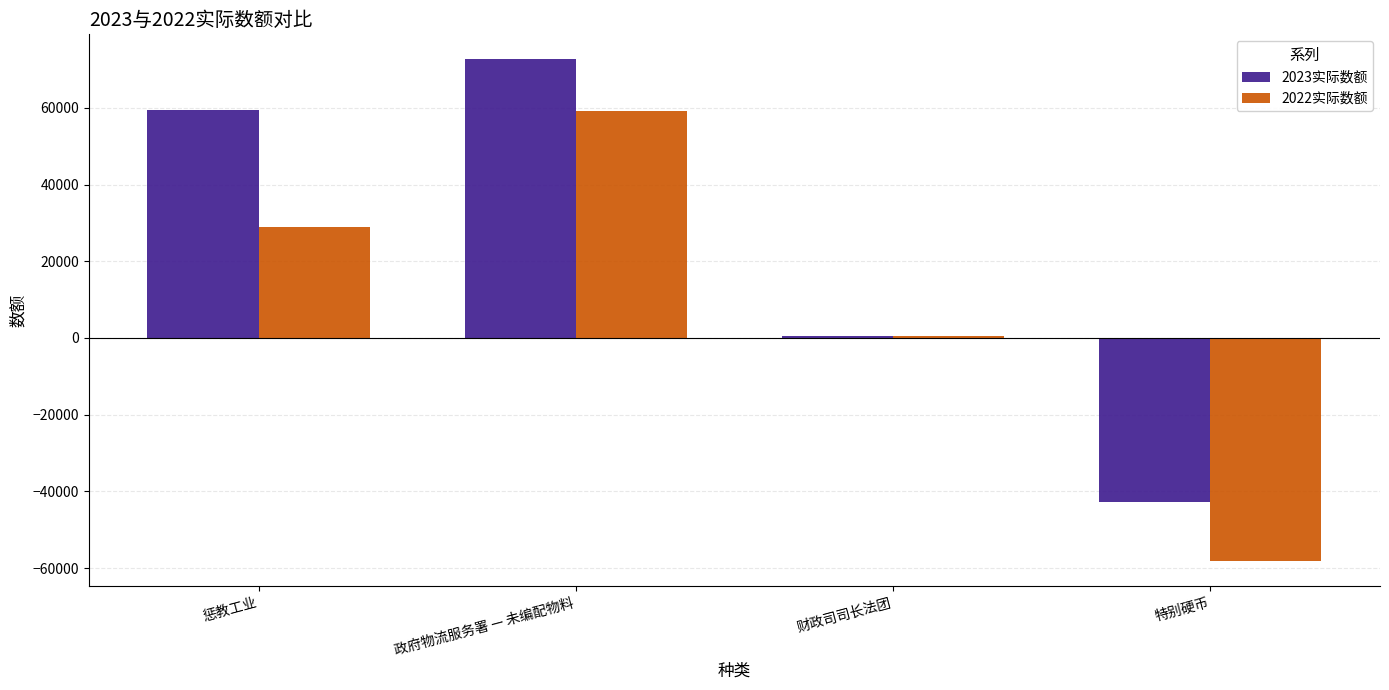

What is the difference between the second highest and minimum values in the 2022实际数额 series?

87044